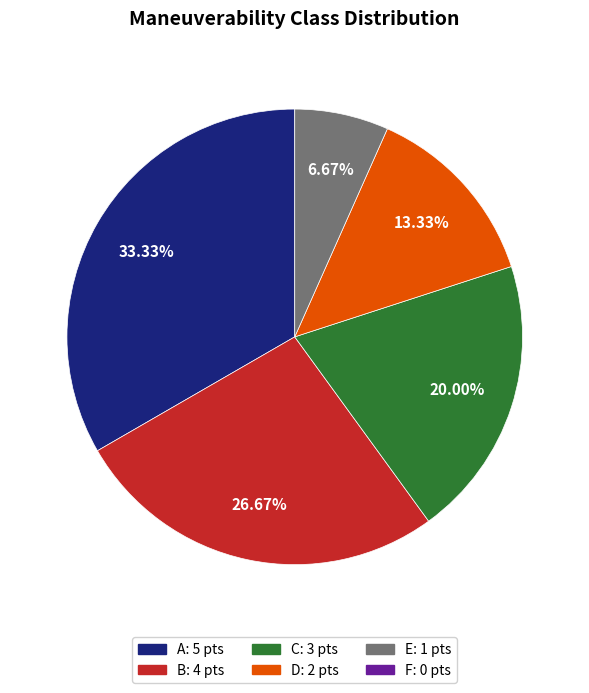

Is there any slice that represents more than half of the pie?

No